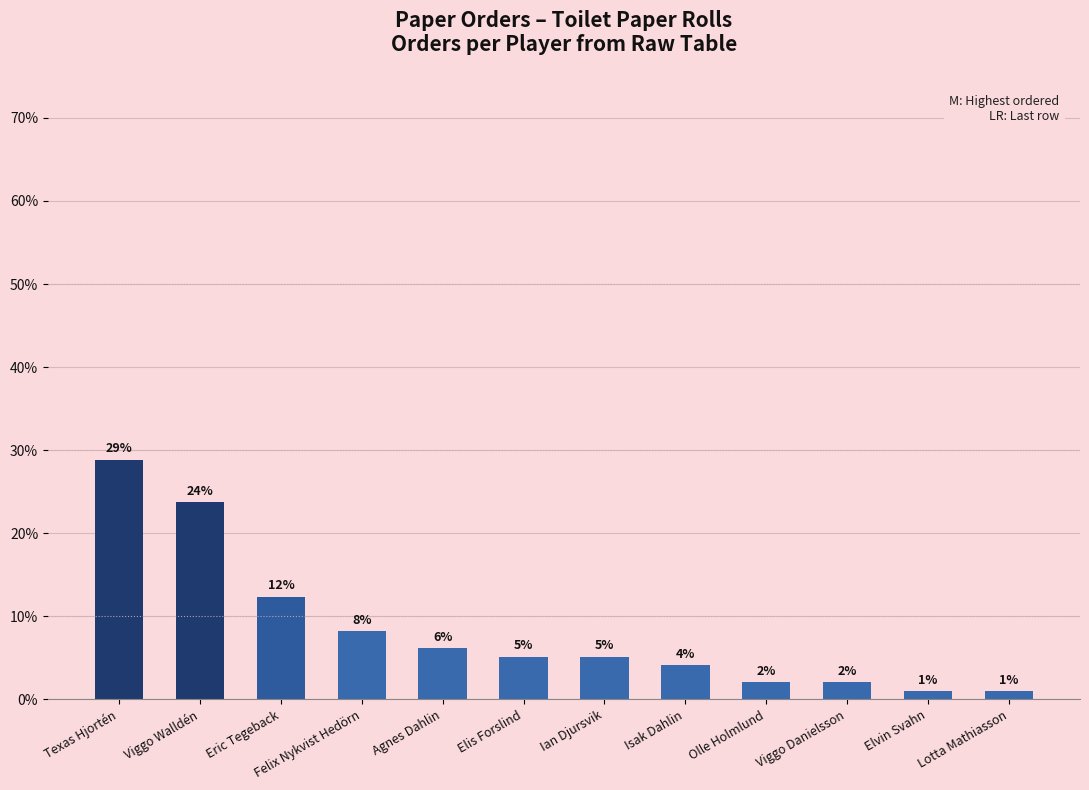

Rank the categories by value from lowest to highest.

Elvin Svahn, Lotta Mathiasson, Olle Holmlund, Viggo Danielsson, Isak Dahlin, Elis Forslind, Ian Djursvik, Agnes Dahlin, Felix Nykvist Hedörn, Eric Tegeback, Viggo Walldén, Texas Hjortén